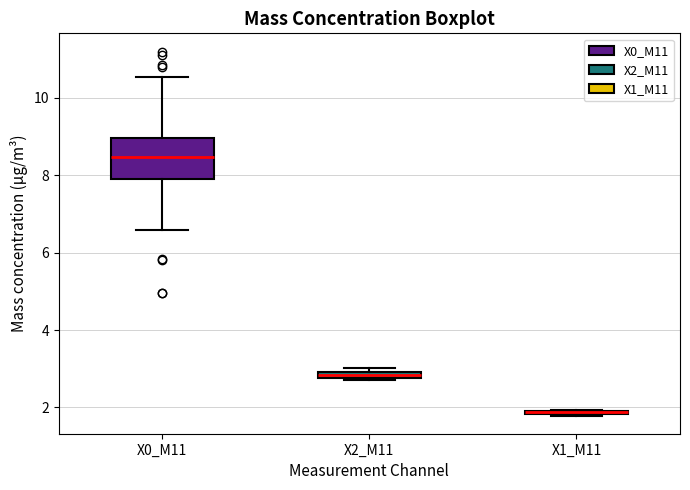

Comparing the boxes themselves (not the whiskers), which one is the tallest?

X0_M11